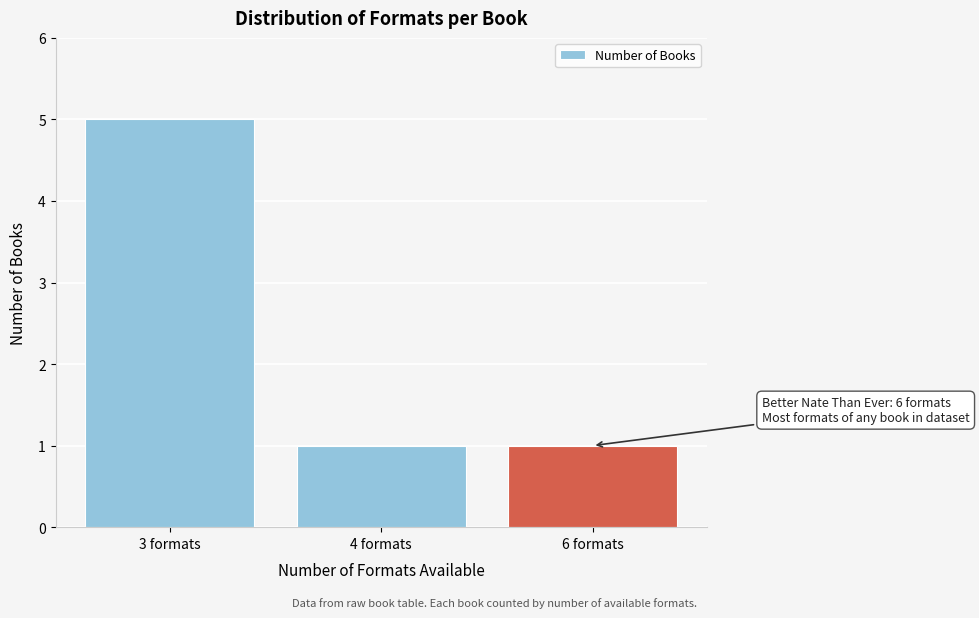

Reading left to right, list all the values displayed in this chart.

5	1	1